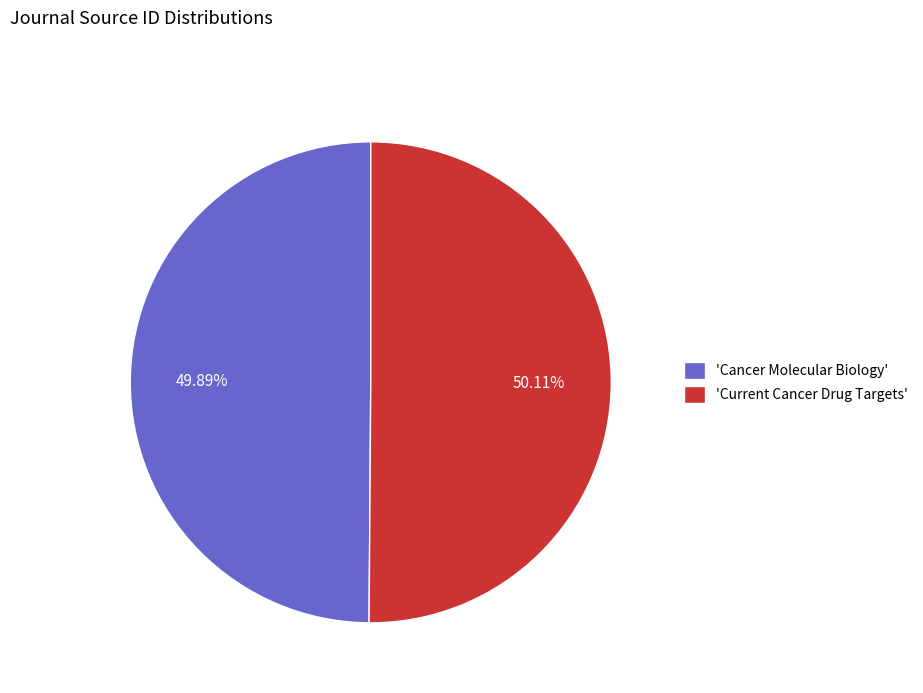

Is there a majority slice in this chart?

Yes